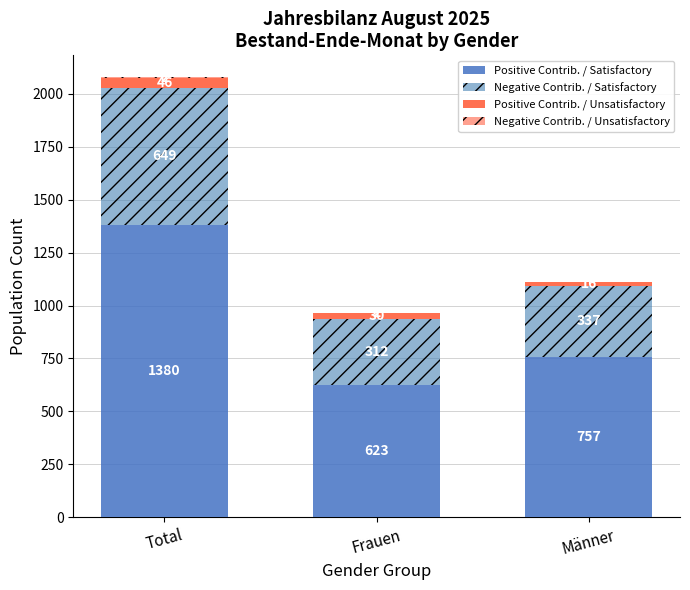

Between Total and Männer, which series saw the biggest shift?

Positive Contrib. / Satisfactory